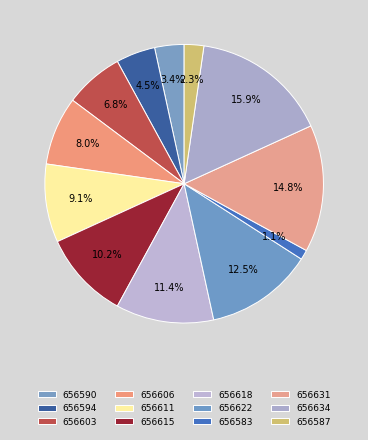

Between 656622 and 656631, which is larger?

656631